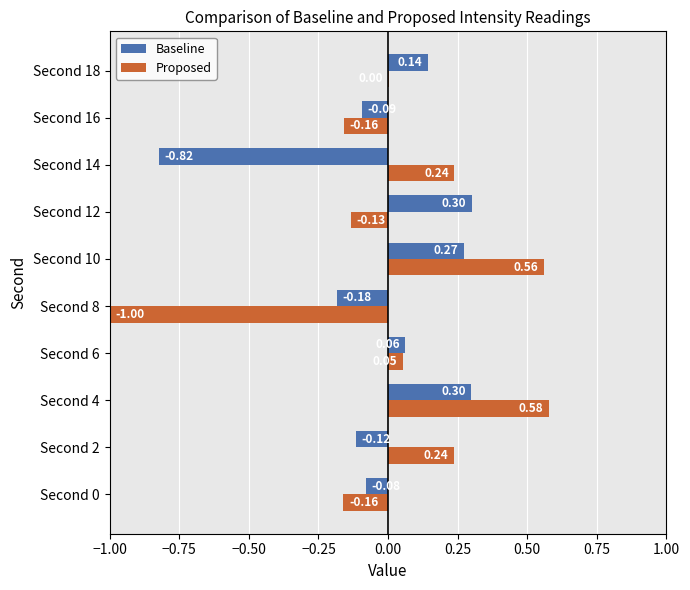

Which series changed the most between Second 2 and Second 10?

Baseline